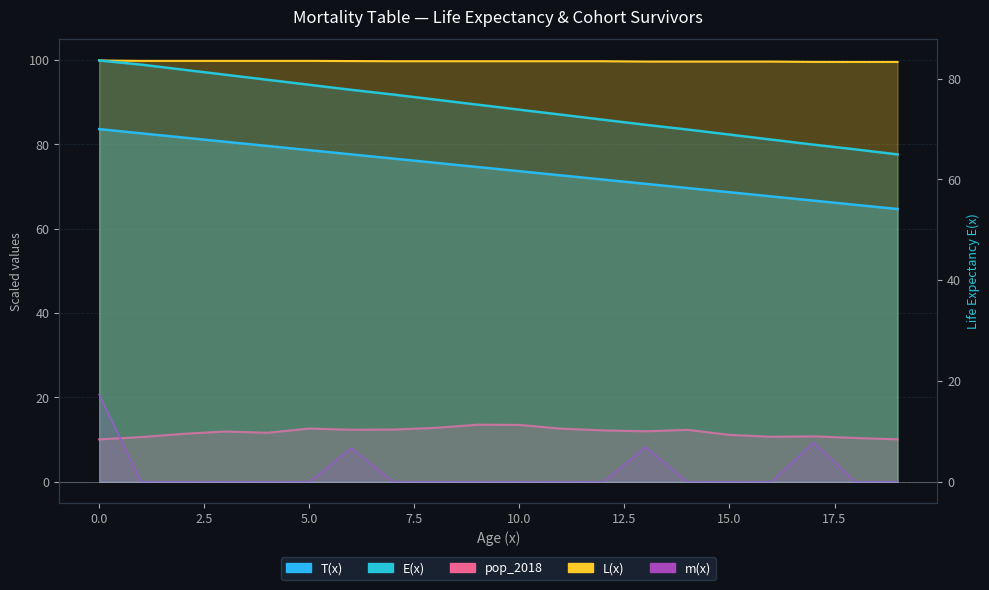

What is the value of the L(x) point at the 7th from the left?

99.8